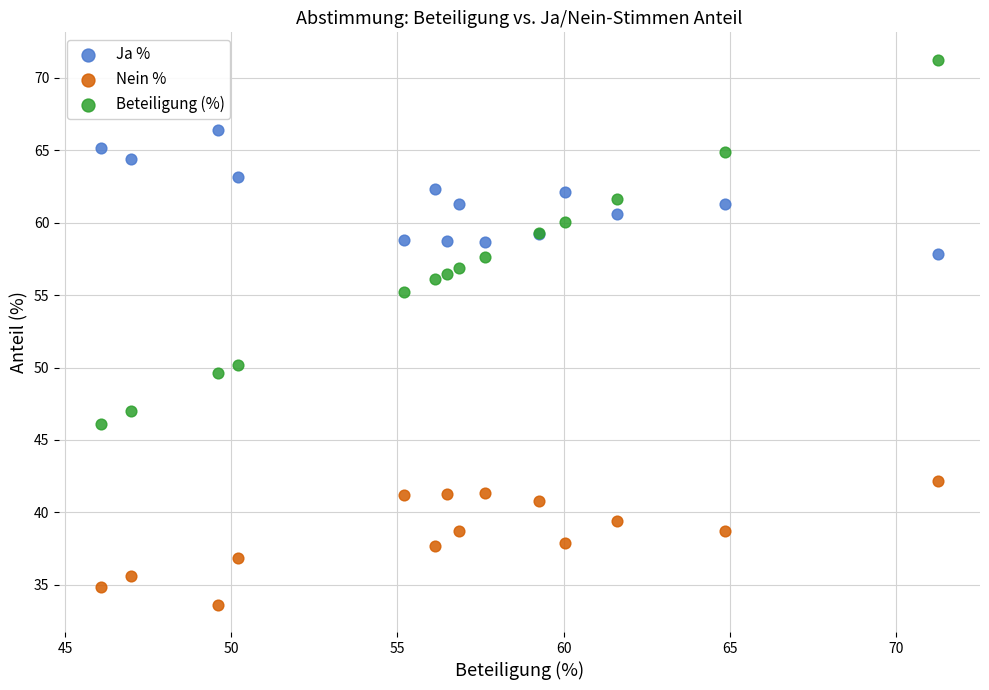

Across all series, what Y value is closest to 52?

50.2